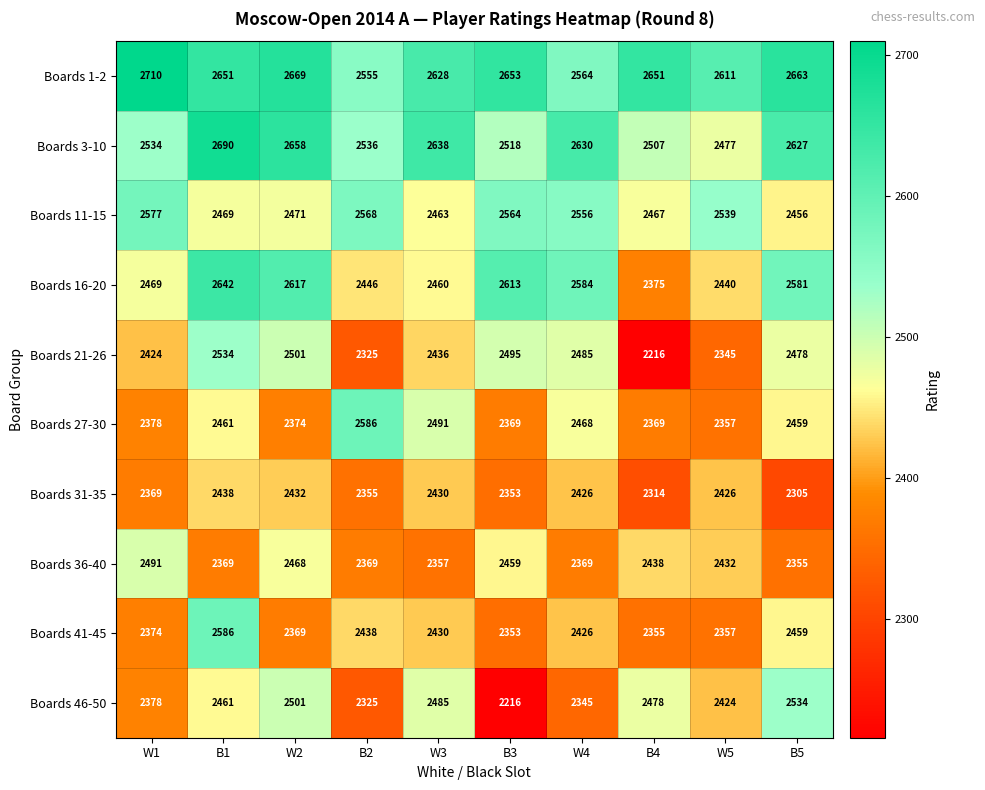

Which series changed the most between W2 and B3?

Boards 46-50